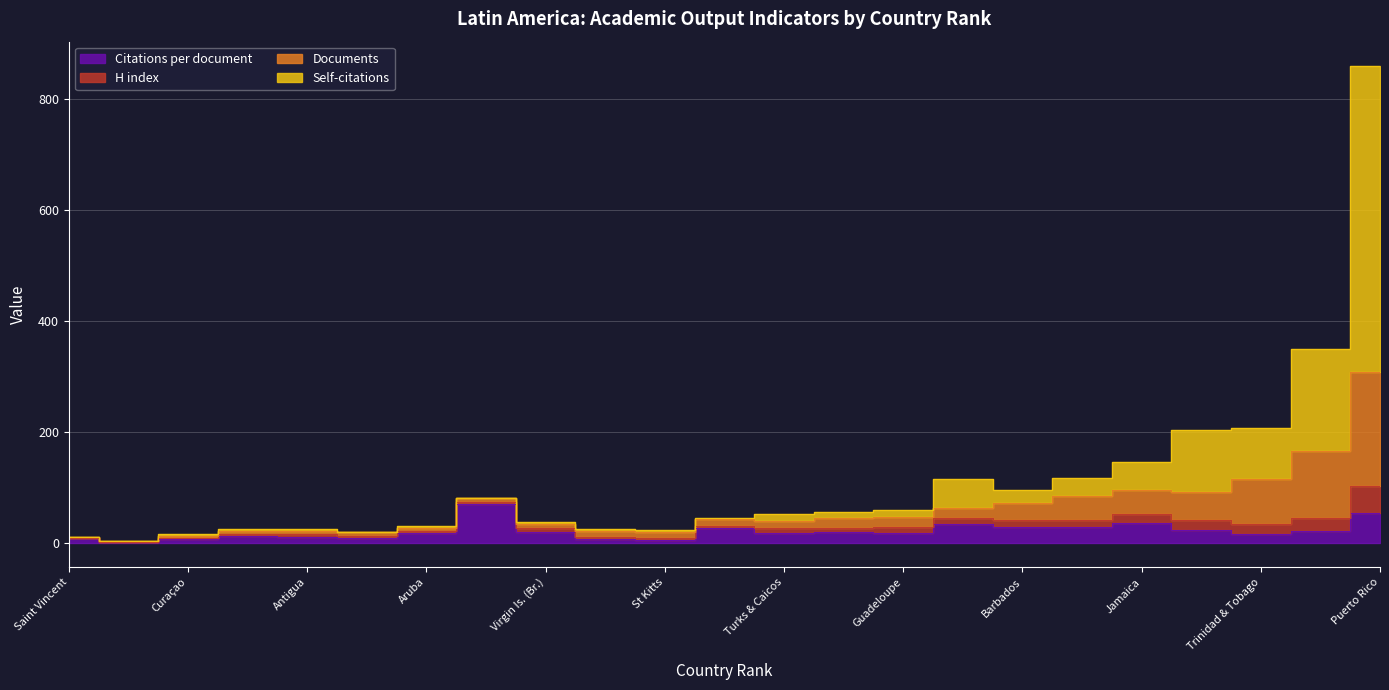

Does the chart display data point markers on the line(s)?

No